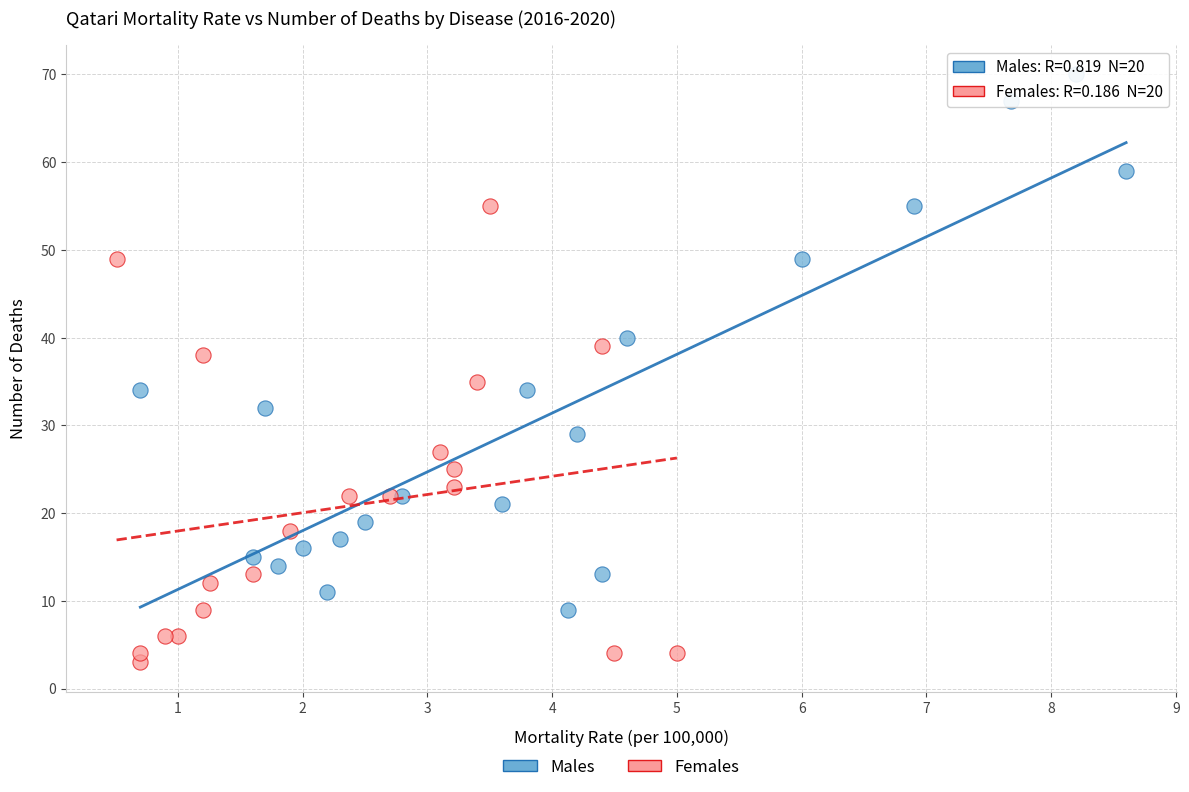

Which series contains the lowest Y value?

Females